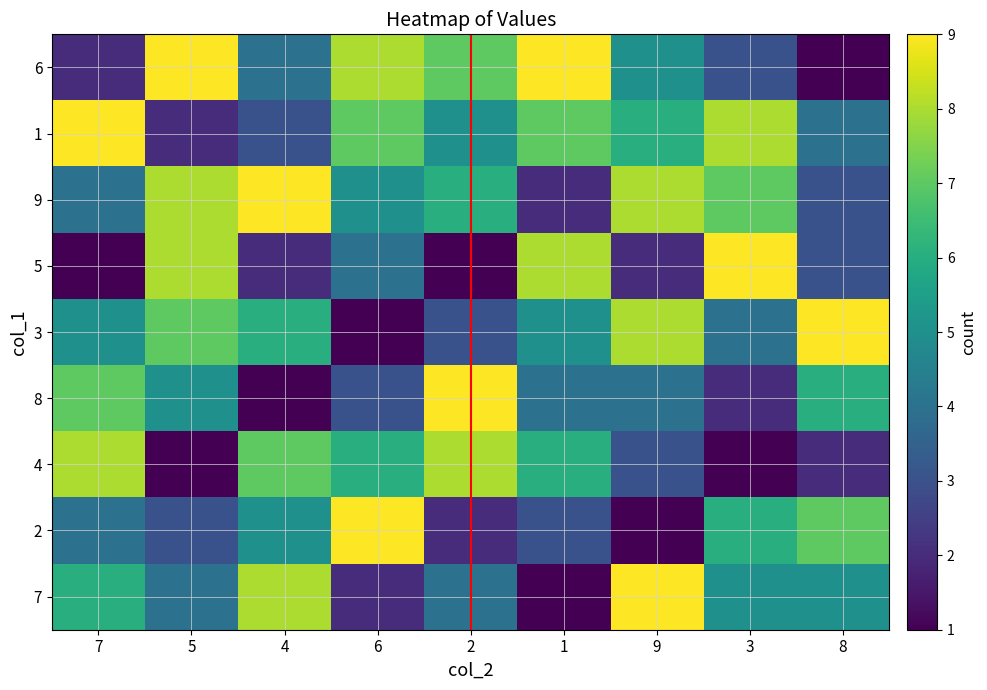

What is the average value of the 2 series?

5